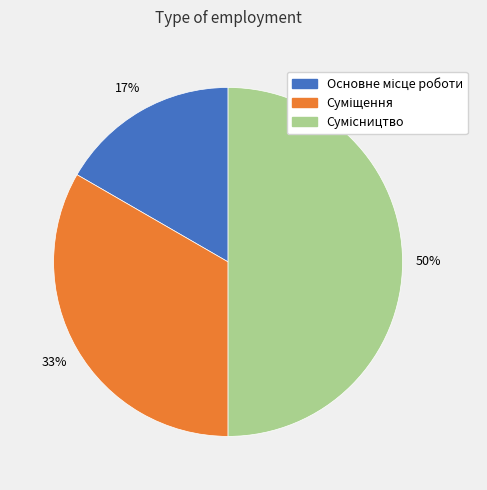

To the nearest percent, what is the average slice percentage?

33%